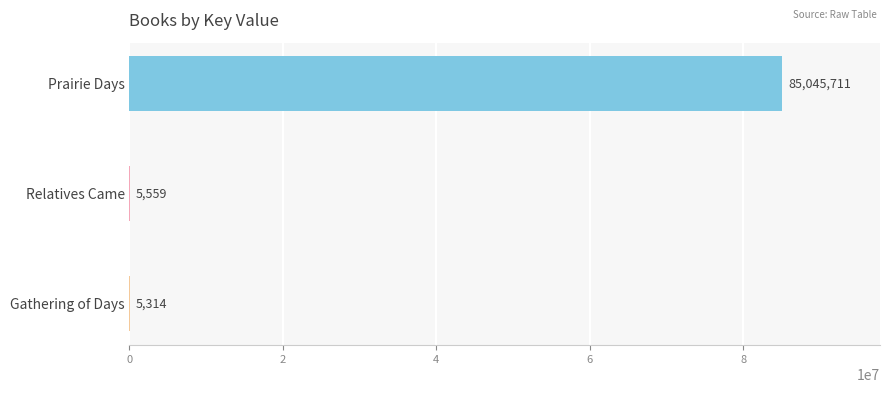

True or false: the data shows 85045711 at Prairie Days.

True